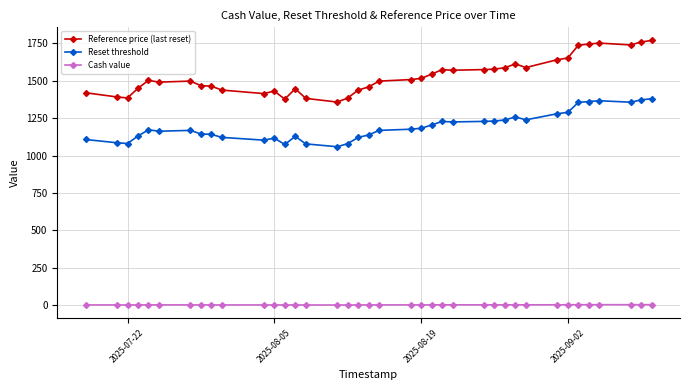

Rank the series by their average value, from lowest to highest.

Cash value, Reset threshold, Reference price (last reset)